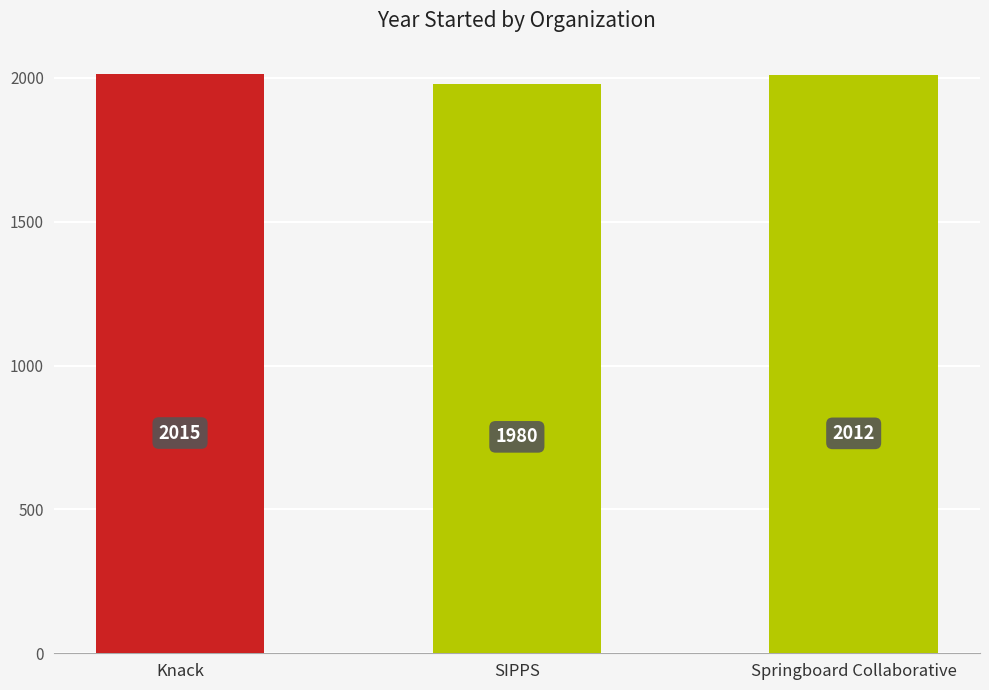

What is the approximate value at Knack, to the nearest 10?

2020